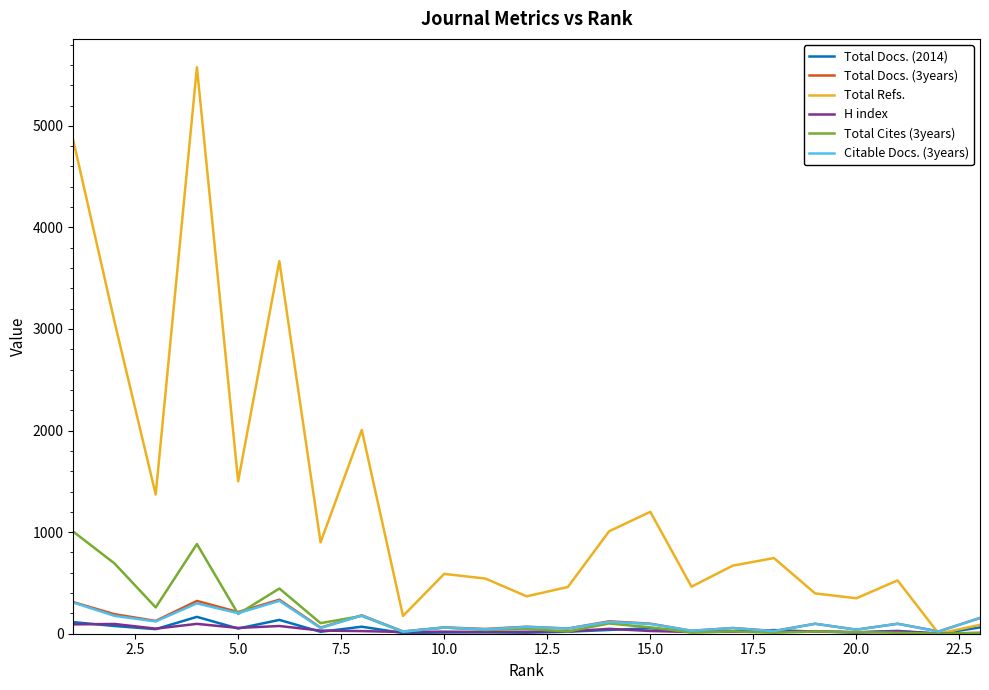

What is the maximum value shown in the chart?

5577